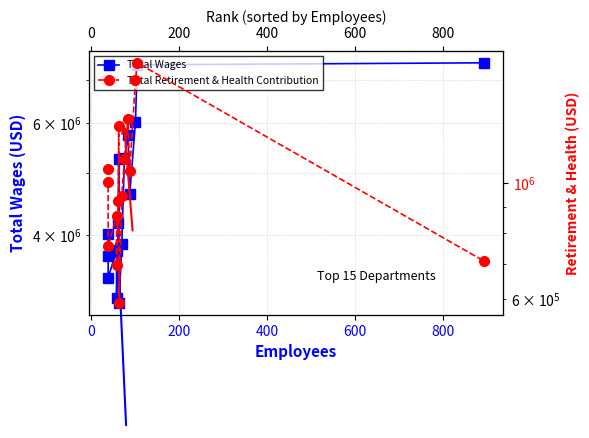

Which series has the widest spread of values?

Total Wages